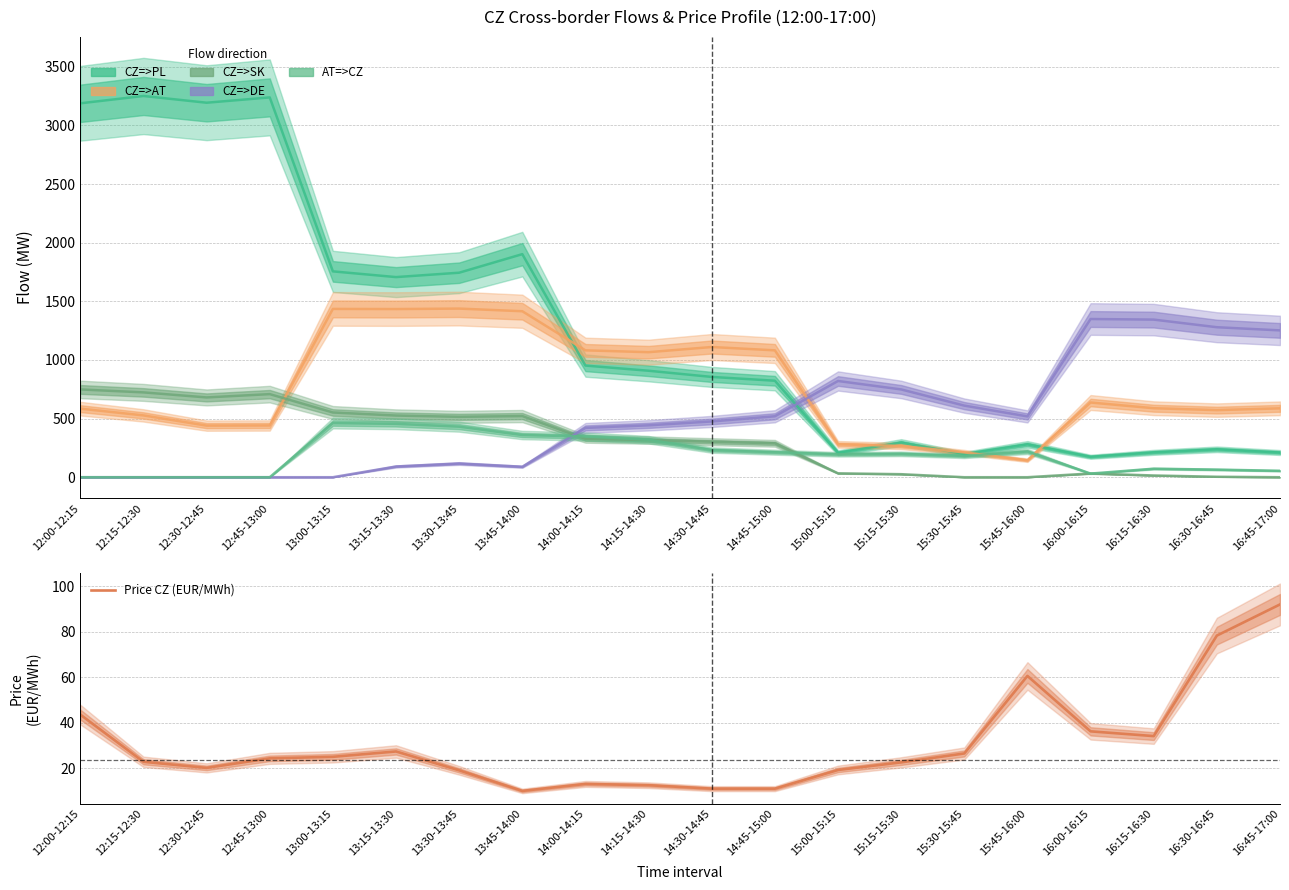

Which series has the largest range (max minus min)?

CZ=>PL (profile)